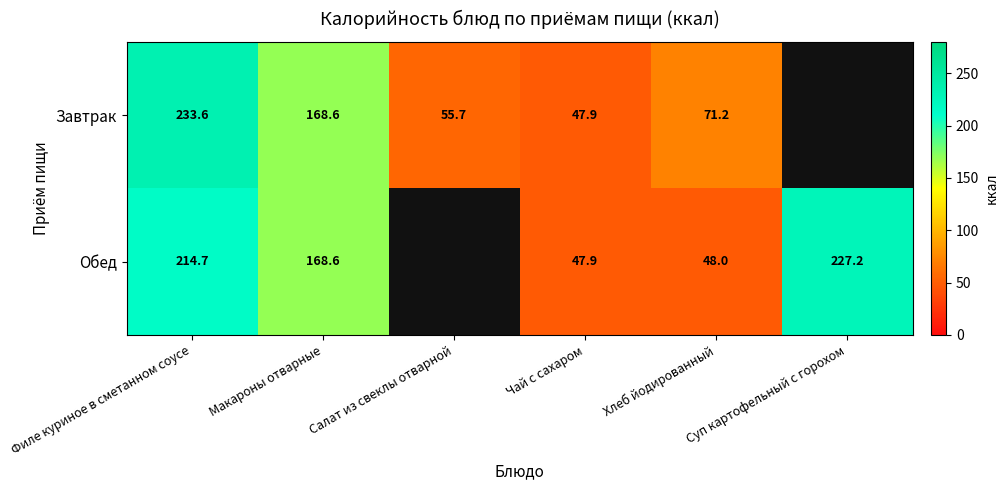

Is the value of Завтрак at Филе куриное в сметанном соусе greater than the value of Обед at Макароны отварные?

Yes